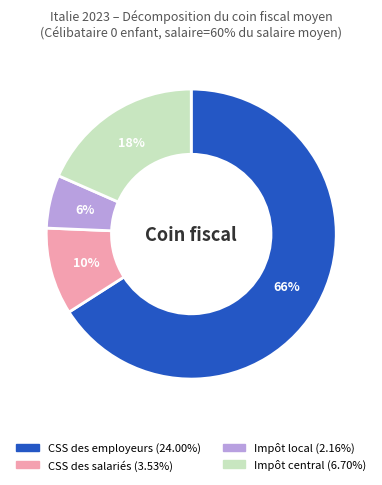

To the nearest percent, what is the difference between the largest and smallest slice percentages?

60%